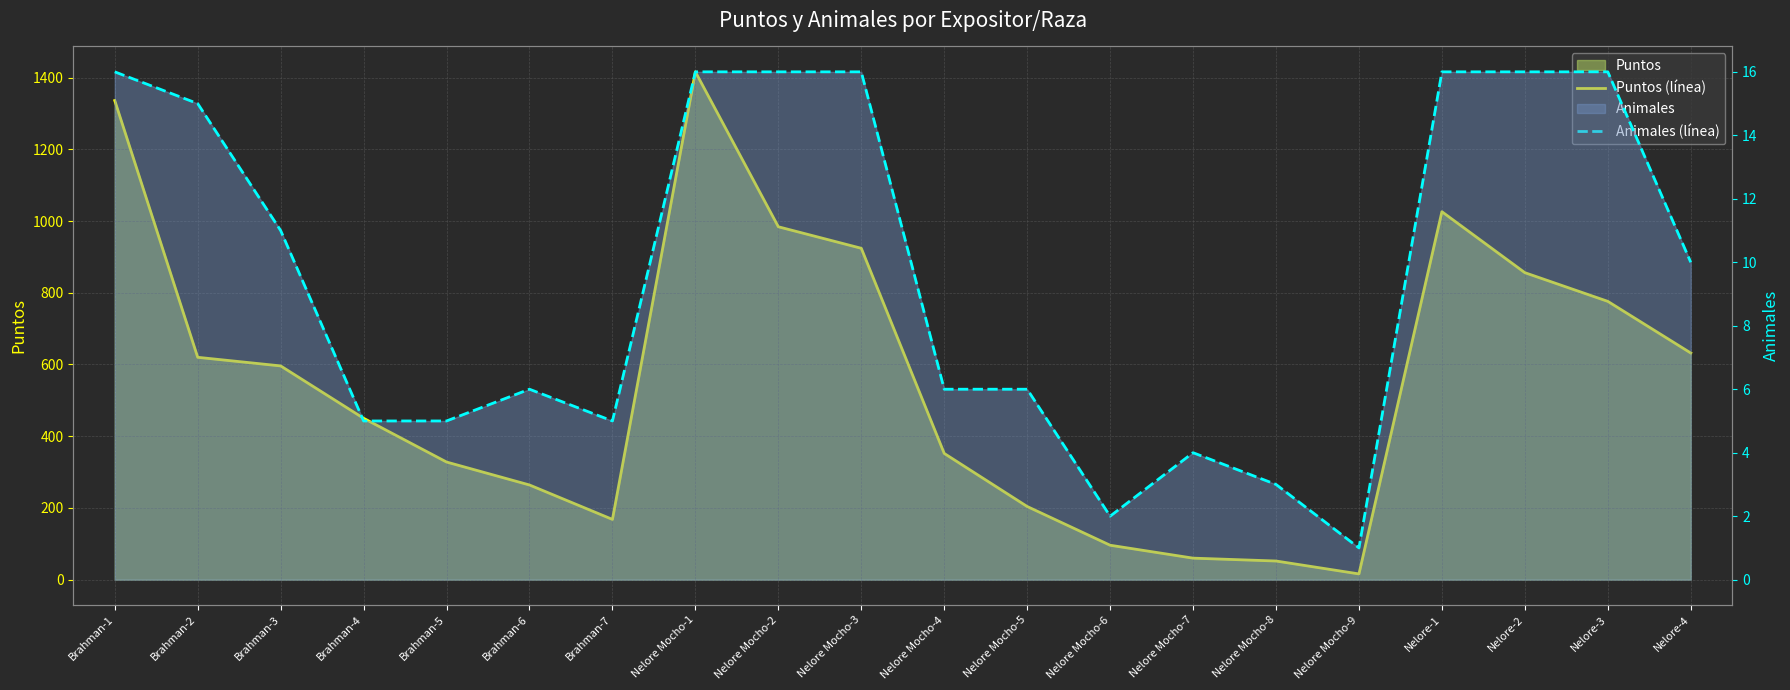

The Puntos (línea) series shows 372 at Brahman-3. True or false?

False